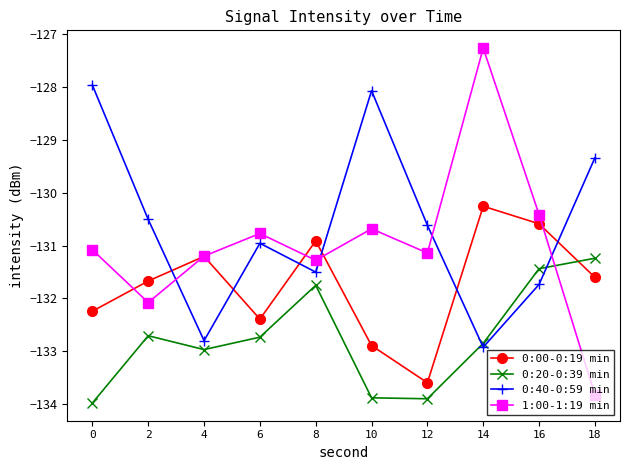

Is it true that 0:20-0:39 min equals -132.7 at 2?

True